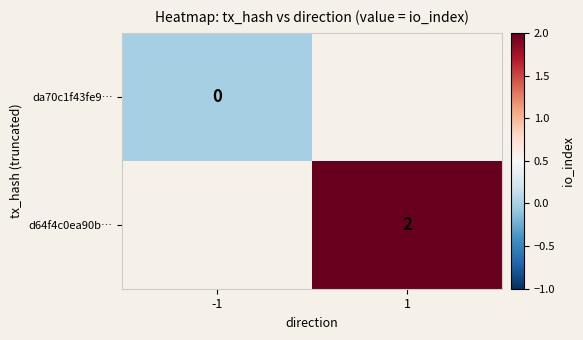

Which label corresponds to the largest value in the chart?

1